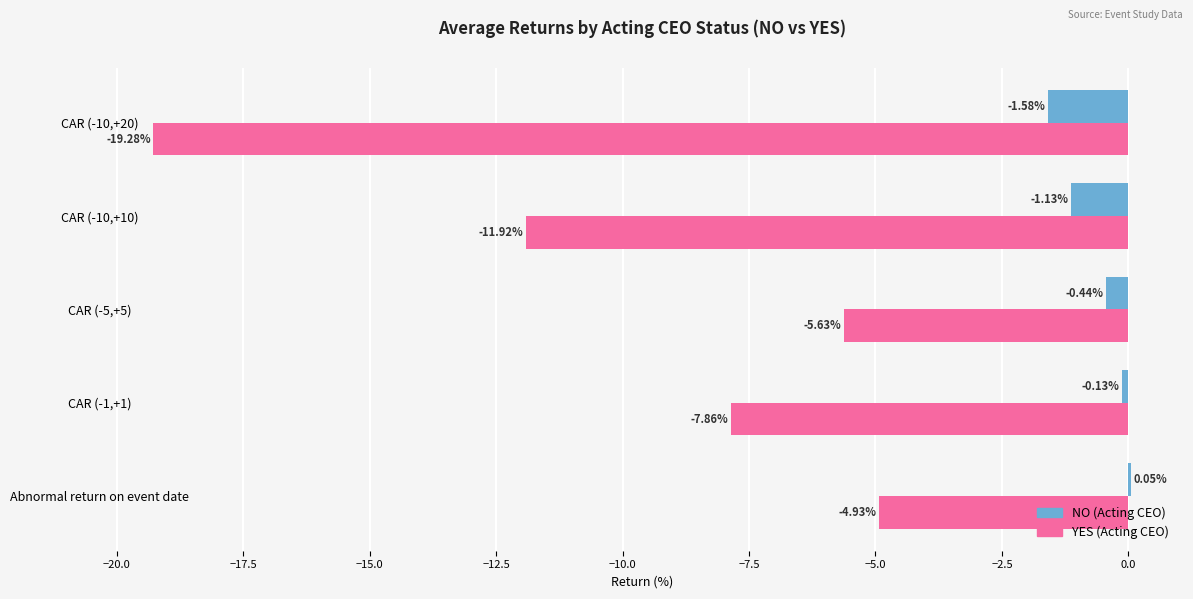

Which series has the largest total across all categories?

NO (Acting CEO)